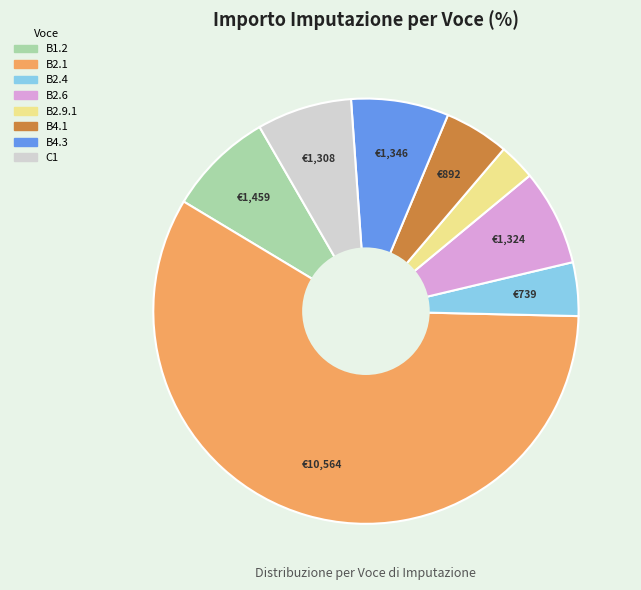

How many slices are in this pie chart?

8